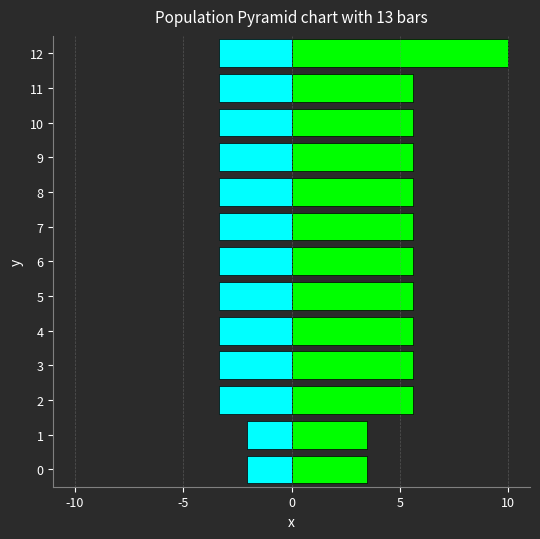

What is the label of the 6th bar from the right?

7